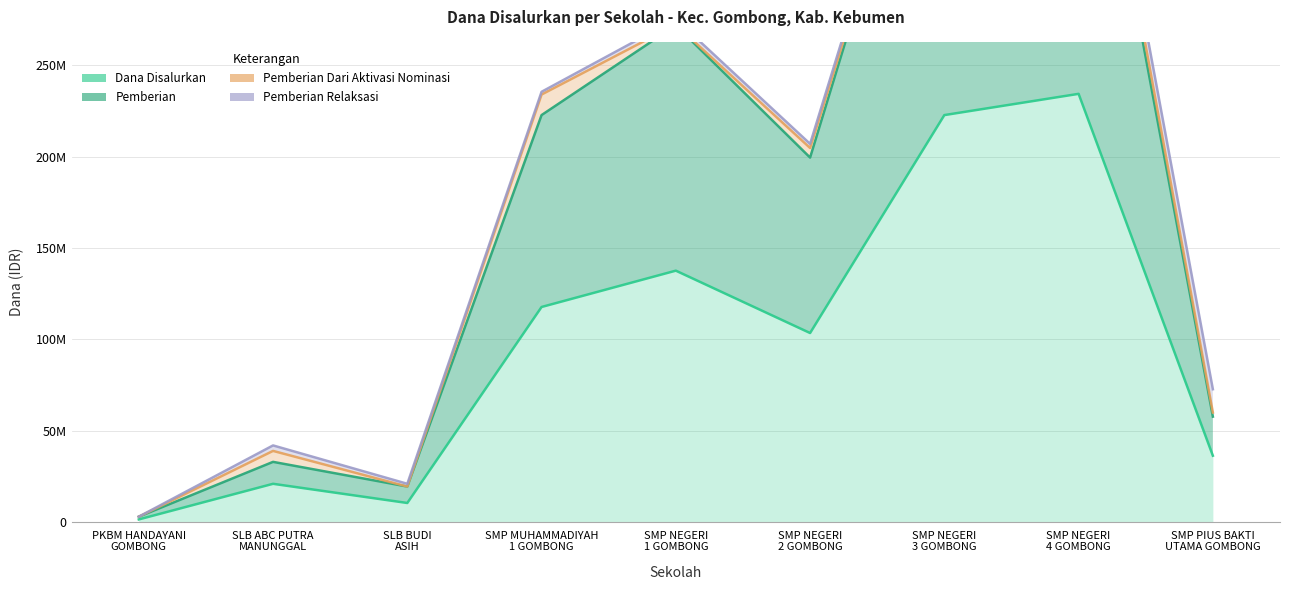

How many interior local peaks does the Dana Disalurkan series have?

3